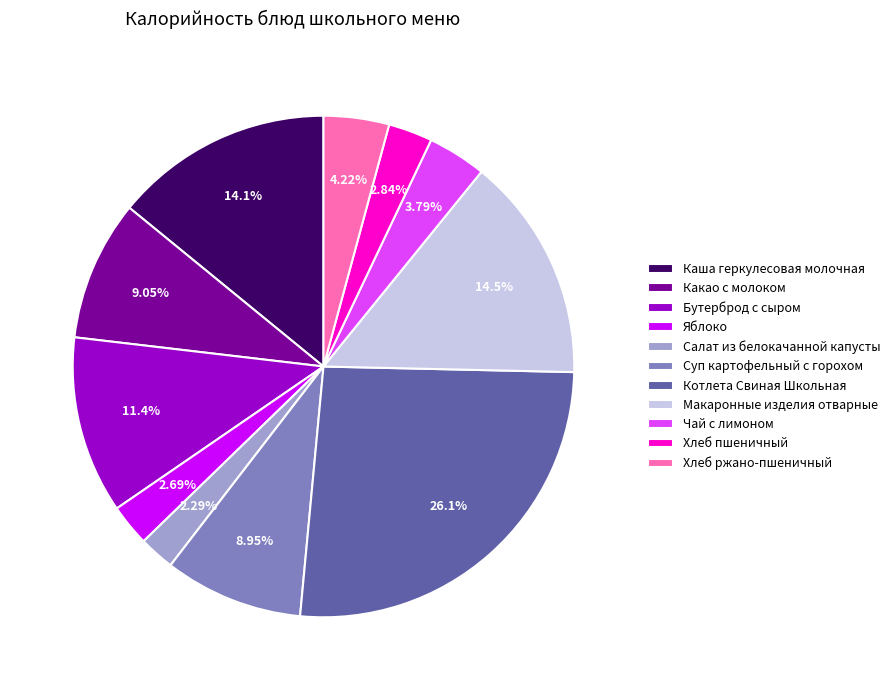

Approximately how many times larger is the value at Каша геркулесовая молочная compared to Суп картофельный с горохом?

1.6